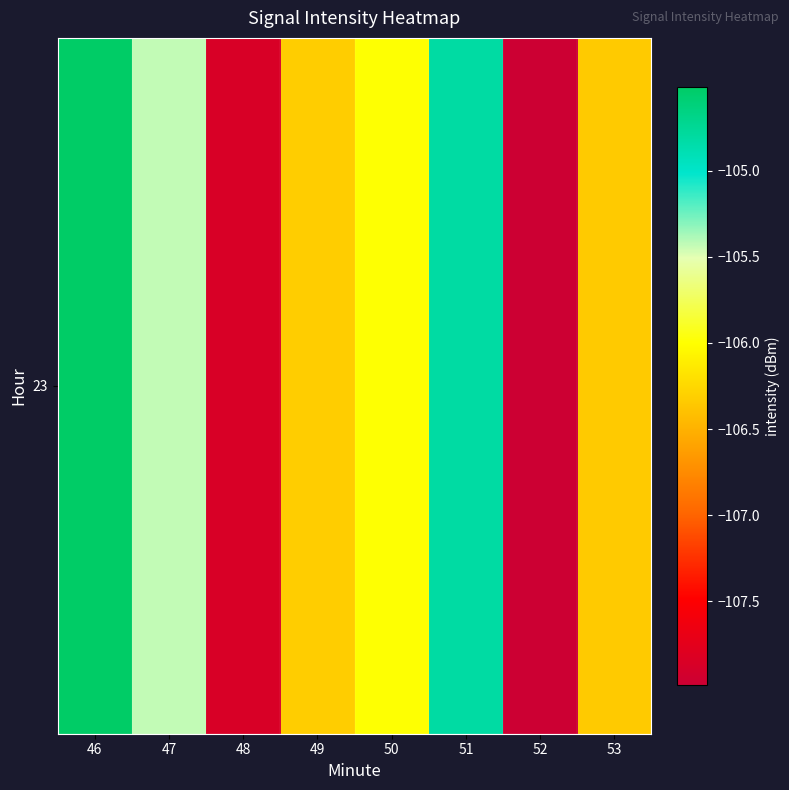

List the labels in order of value, largest first.

46, 51, 47, 50, 49, 53, 48, 52